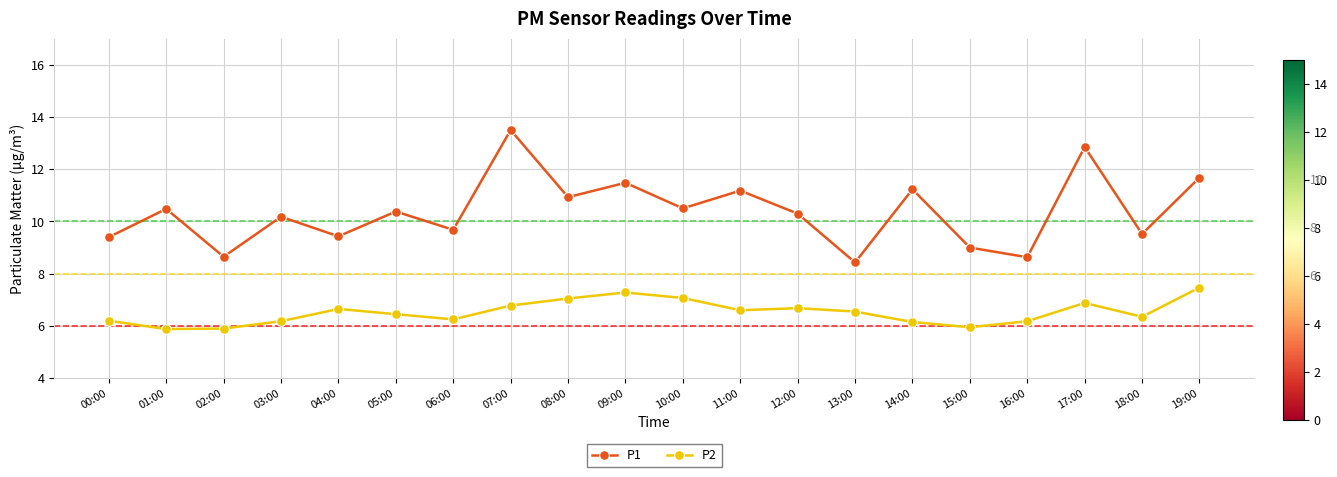

At which category is the sum across all series the highest?

07:00